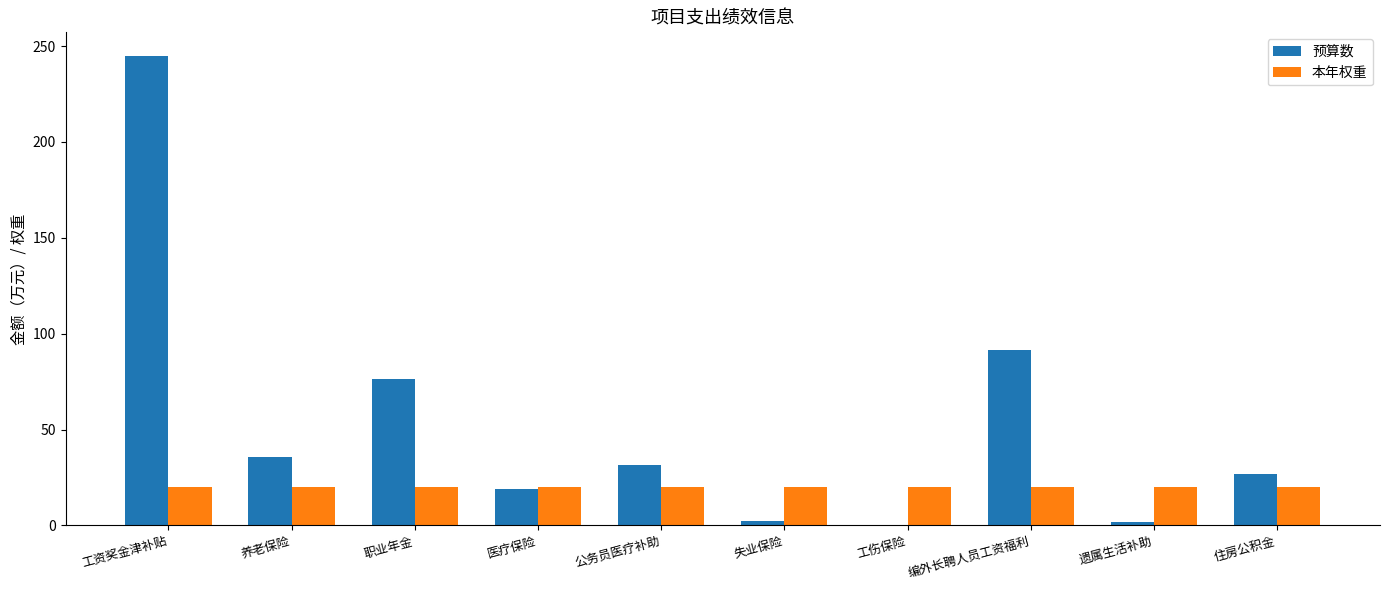

What value does the 预算数 series have at 职业年金?

76.1